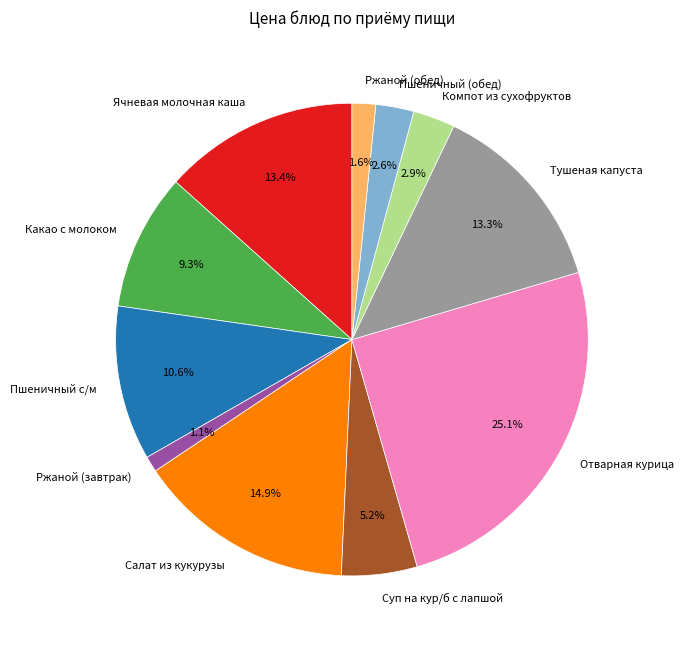

What is the ratio of the value at Тушеная капуста to the value at Суп на кур/б с лапшой?

2.6